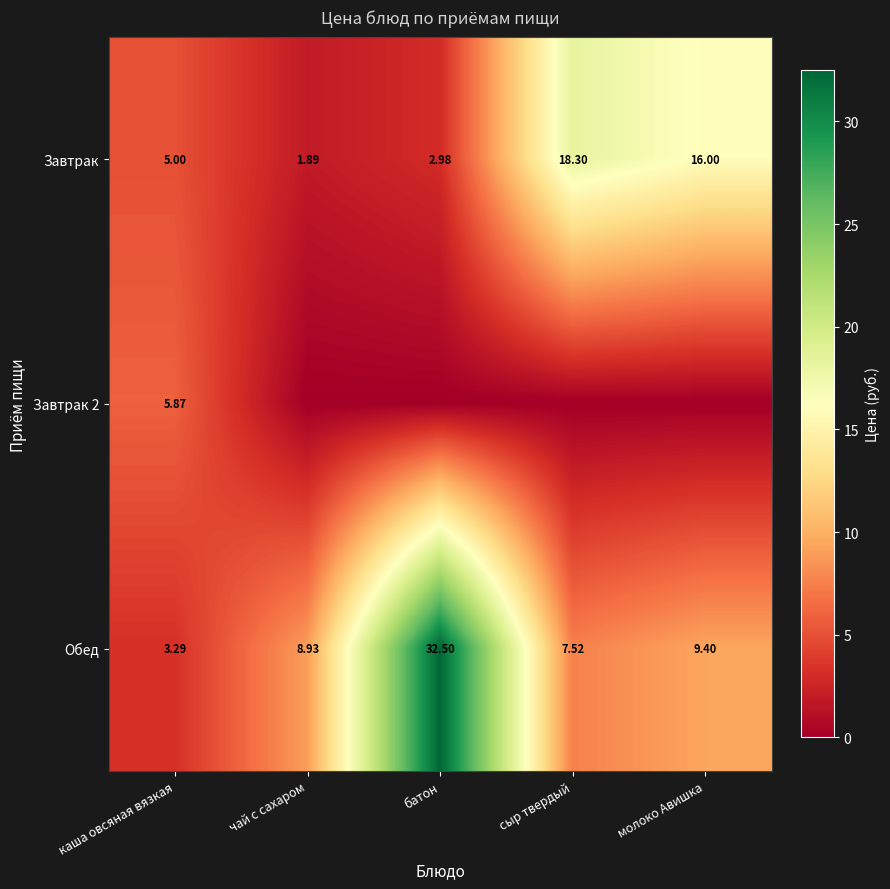

What is the difference between the Завтрак values at каша овсяная вязкая and сыр твердый?

13.3